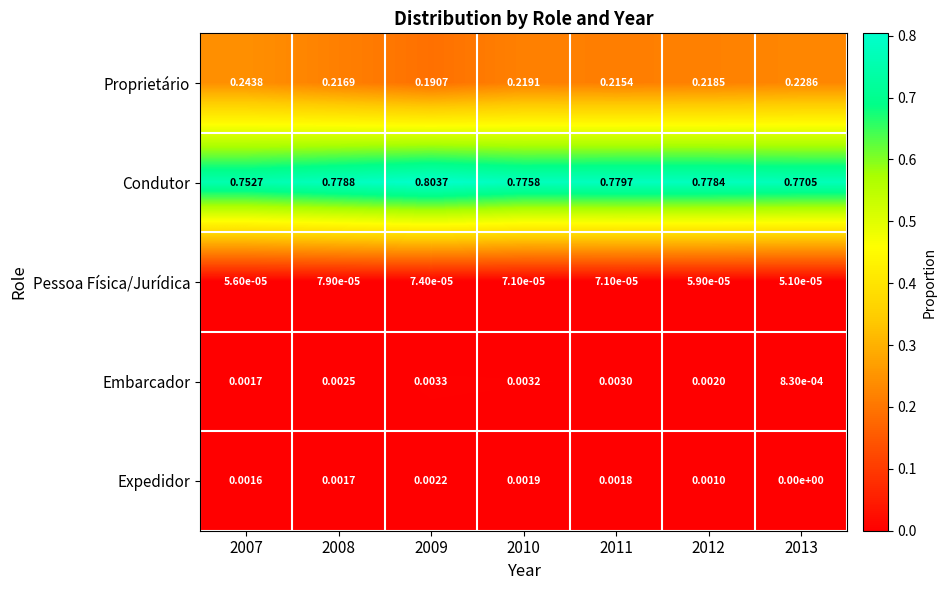

Which series has the largest total across all categories?

Condutor